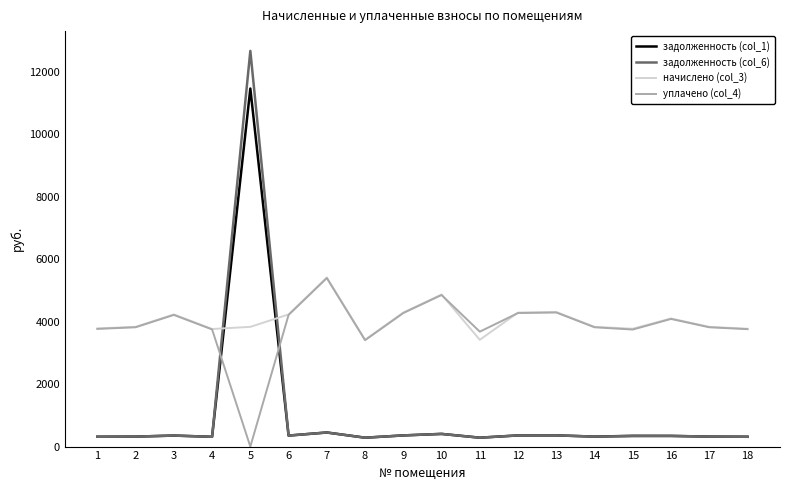

The value of начислено (col_3) at 7 is 5417.3. True or false?

True